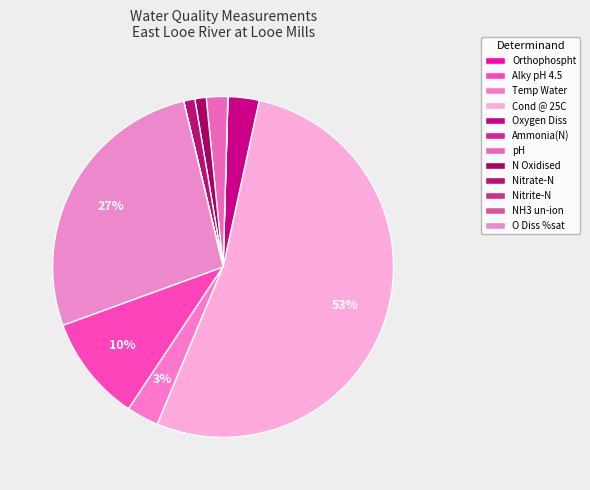

Which category has the biggest portion of the pie?

Cond @ 25C